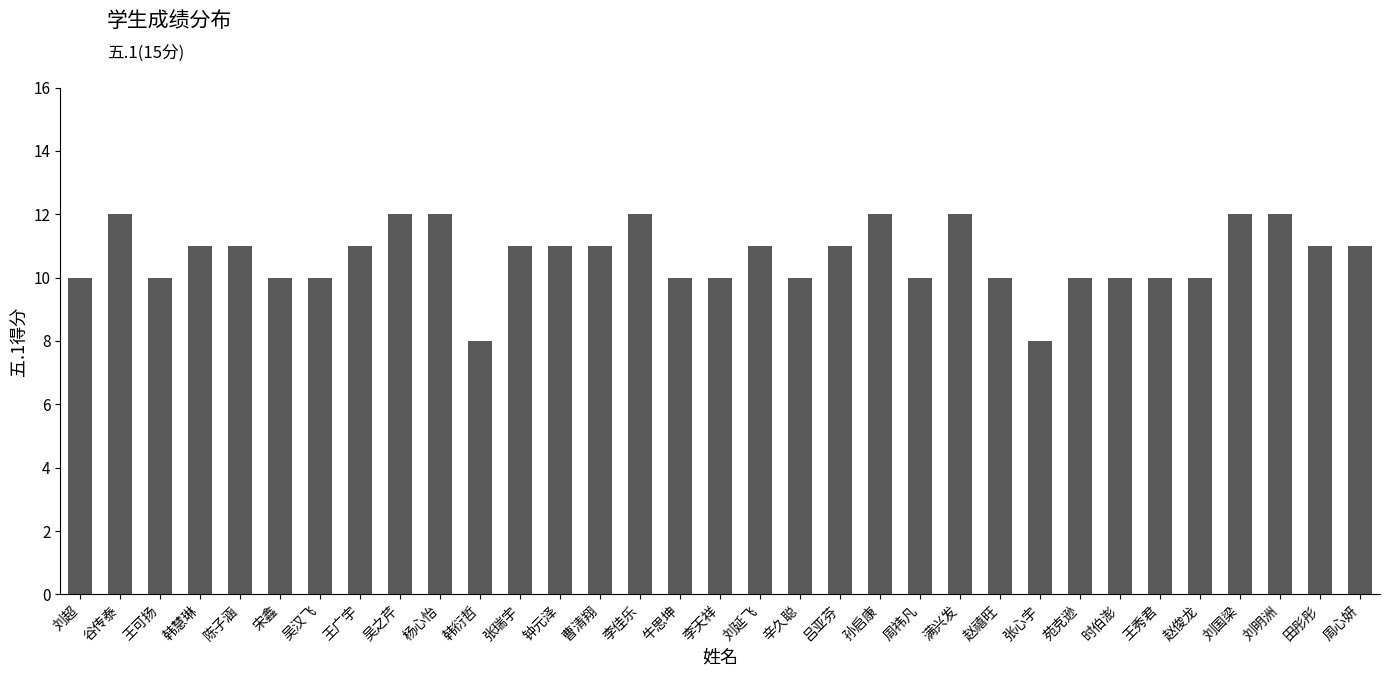

What is the greatest value displayed?

12